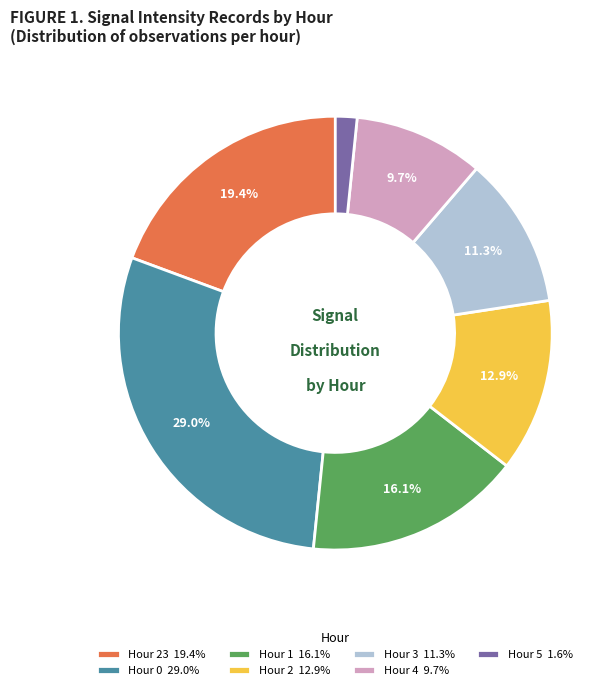

Does any single category account for the majority?

No